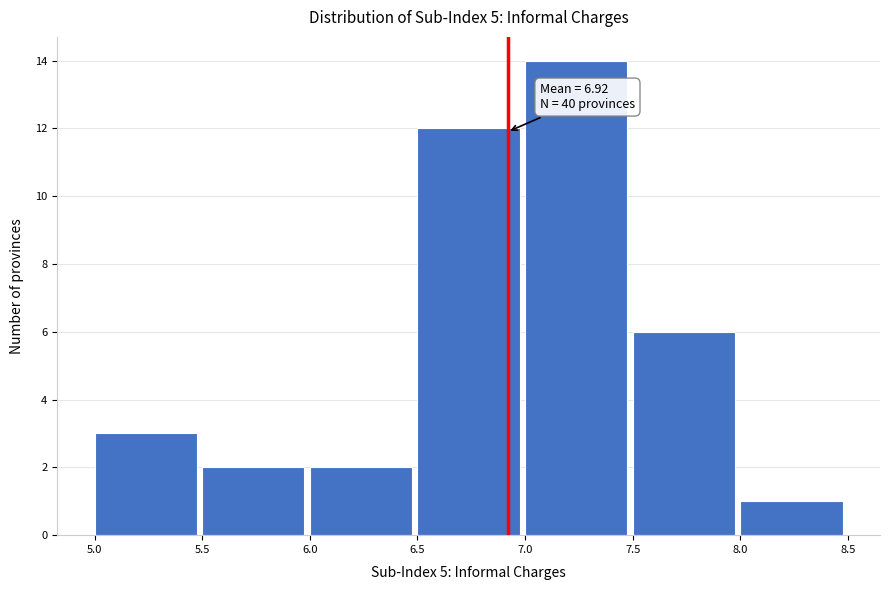

Which range on the x-axis has the tallest bar?

7.0 to 7.5